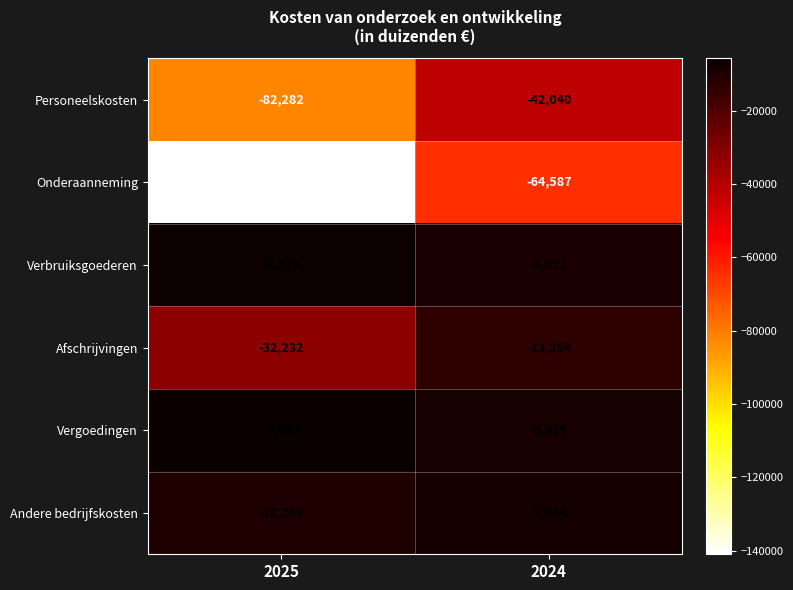

At which label is Personeelskosten closest to -62161?

2025